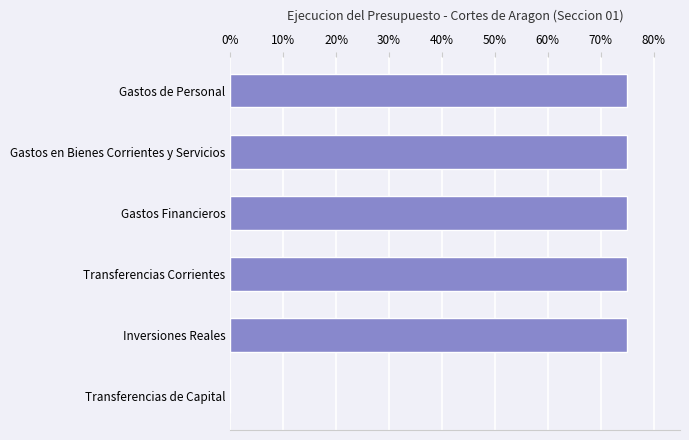

How many distinct data groups are displayed?

1